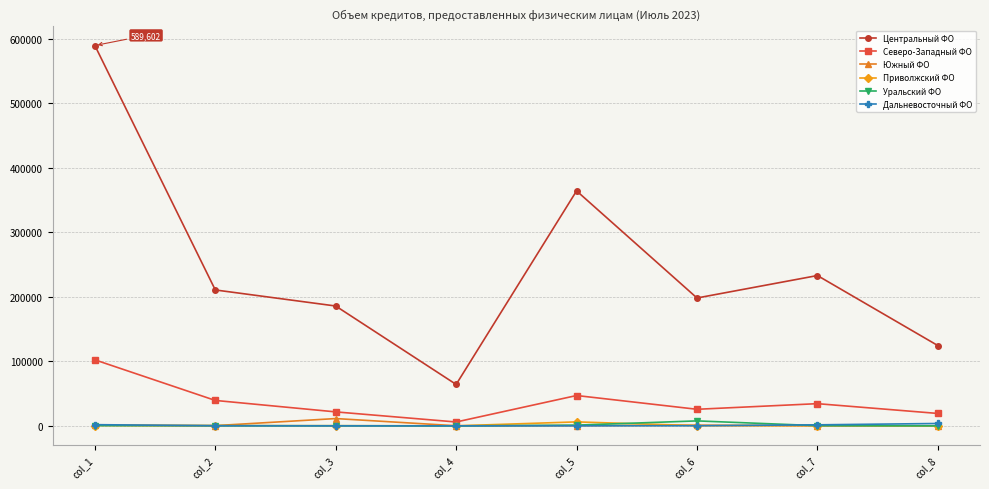

Which category has the lowest value in the Северо-Западный ФО series?

col_4